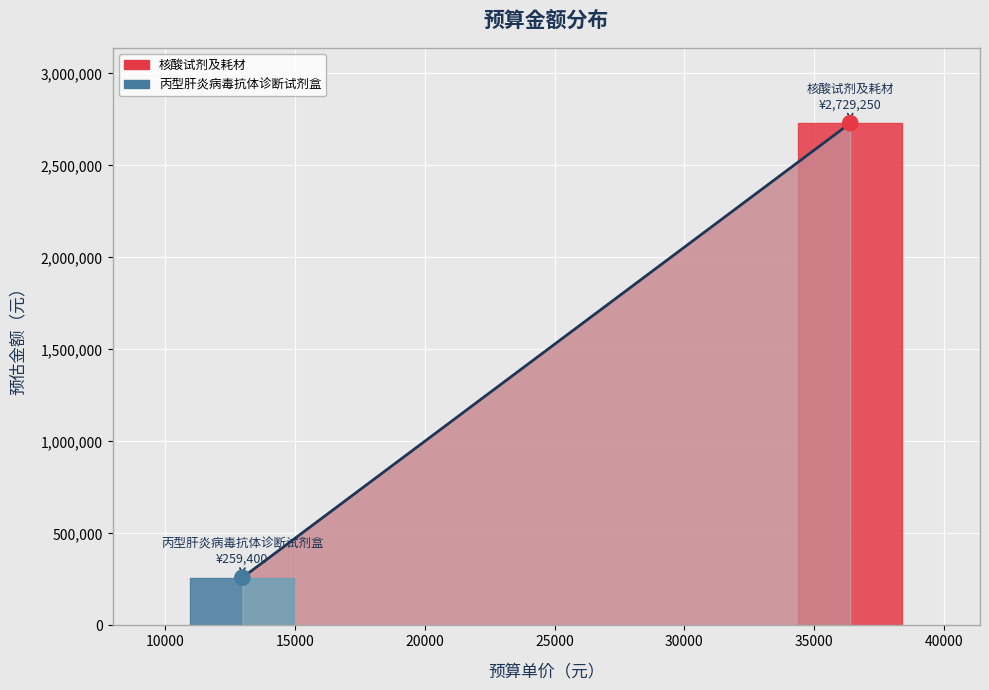

What is the average Y value?

1494325